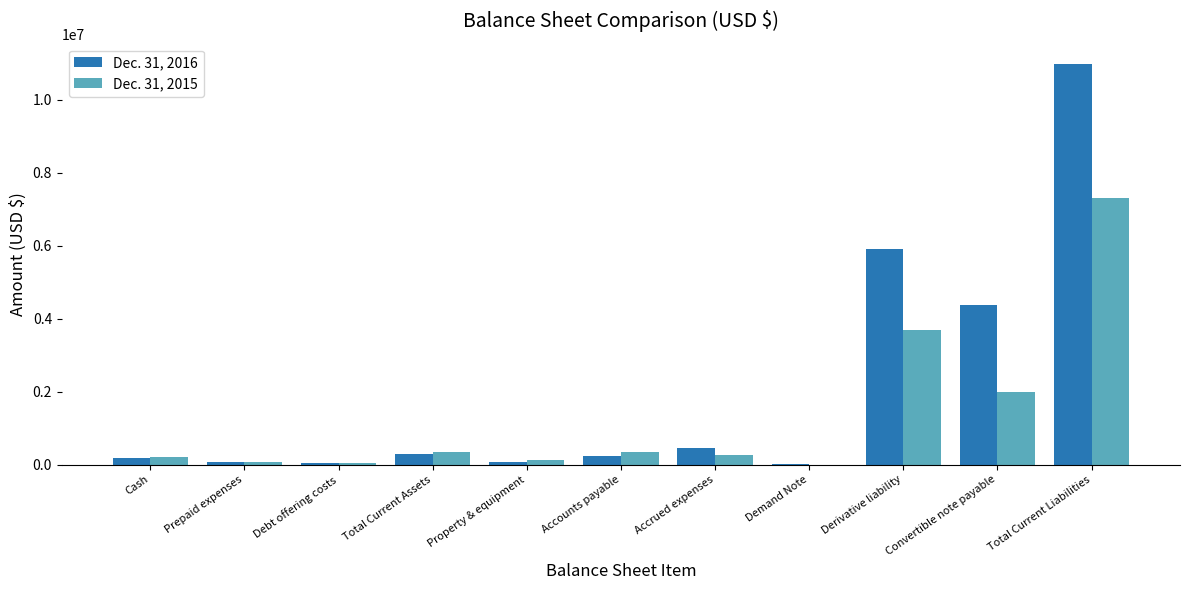

Which category has the highest value in the Dec. 31, 2015 series?

Total Current Liabilities